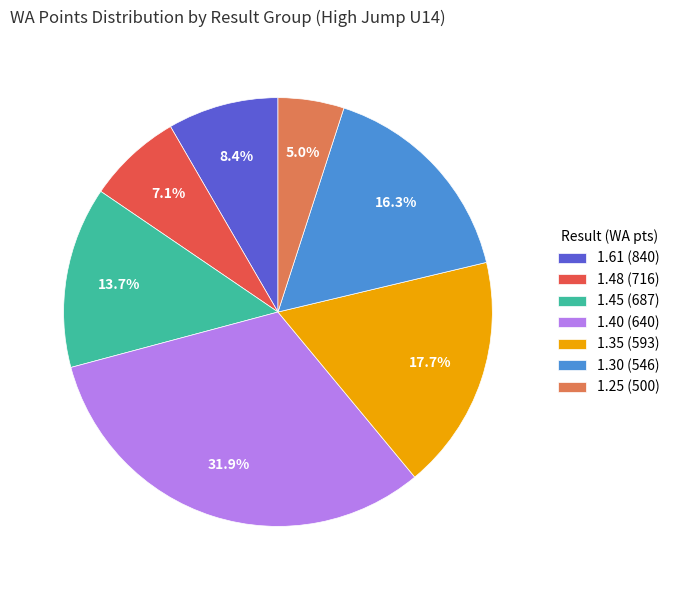

Which has a higher value, 1.25 (500) or 1.48 (716)?

1.48 (716)